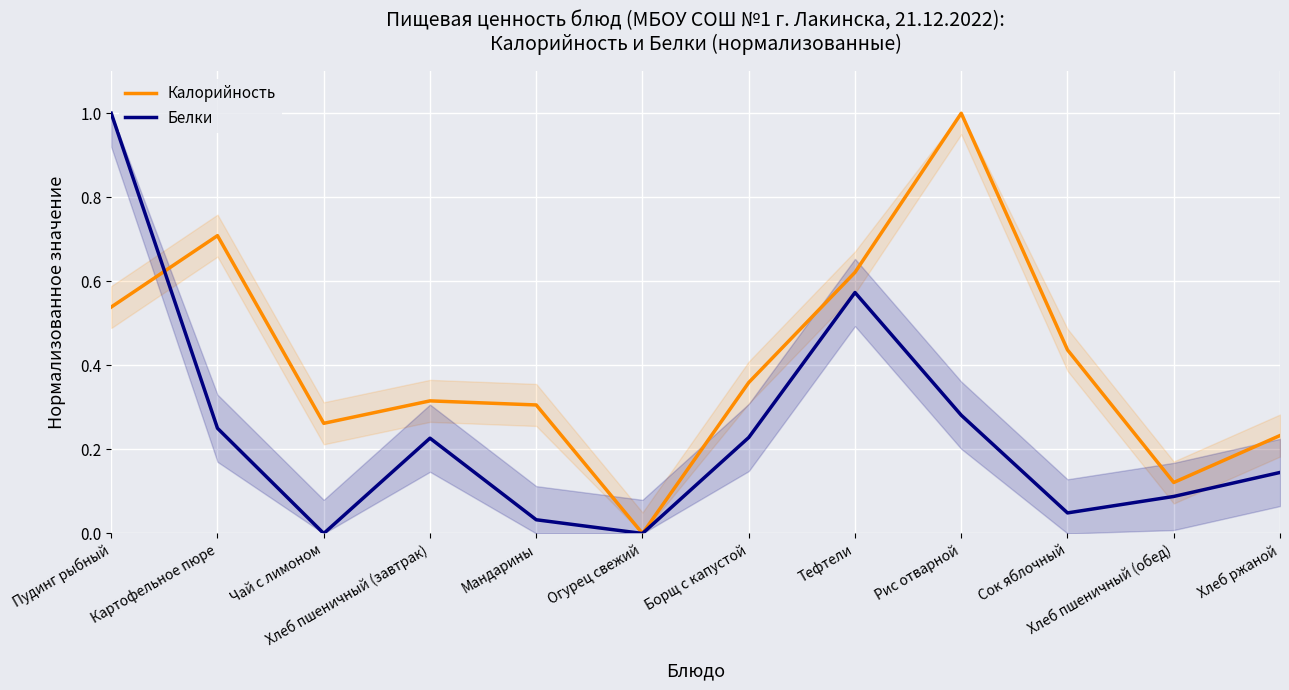

Reading left to right, extract all data points from this chart.

Калорийность: Пудинг рыбный=0.5	Картофельное пюре=0.7	Чай с лимоном=0.3	Хлеб пшеничный (завтрак)=0.3	Мандарины=0.3	Огурец свежий=0.0	Борщ с капустой=0.4	Тефтели=0.6	Рис отварной=1.0	Сок яблочный=0.4	Хлеб пшеничный (обед)=0.1	Хлеб ржаной=0.2
Белки: Пудинг рыбный=1.0	Картофельное пюре=0.3	Чай с лимоном=0.0	Хлеб пшеничный (завтрак)=0.2	Мандарины=0.0	Огурец свежий=0.0	Борщ с капустой=0.2	Тефтели=0.6	Рис отварной=0.3	Сок яблочный=0.0	Хлеб пшеничный (обед)=0.1	Хлеб ржаной=0.1